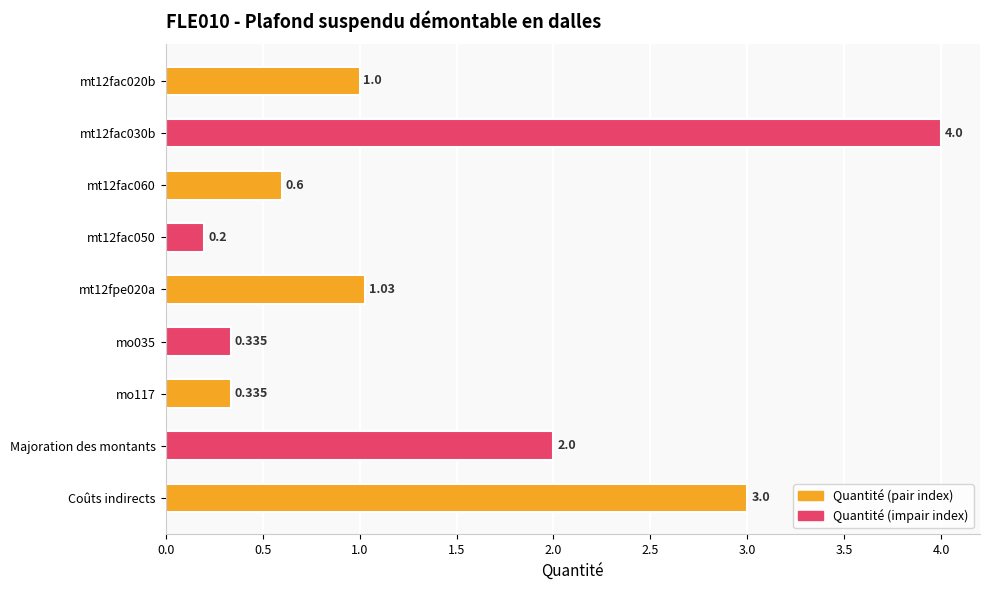

Between mt12fac060 and Coûts indirects, which is larger?

Coûts indirects